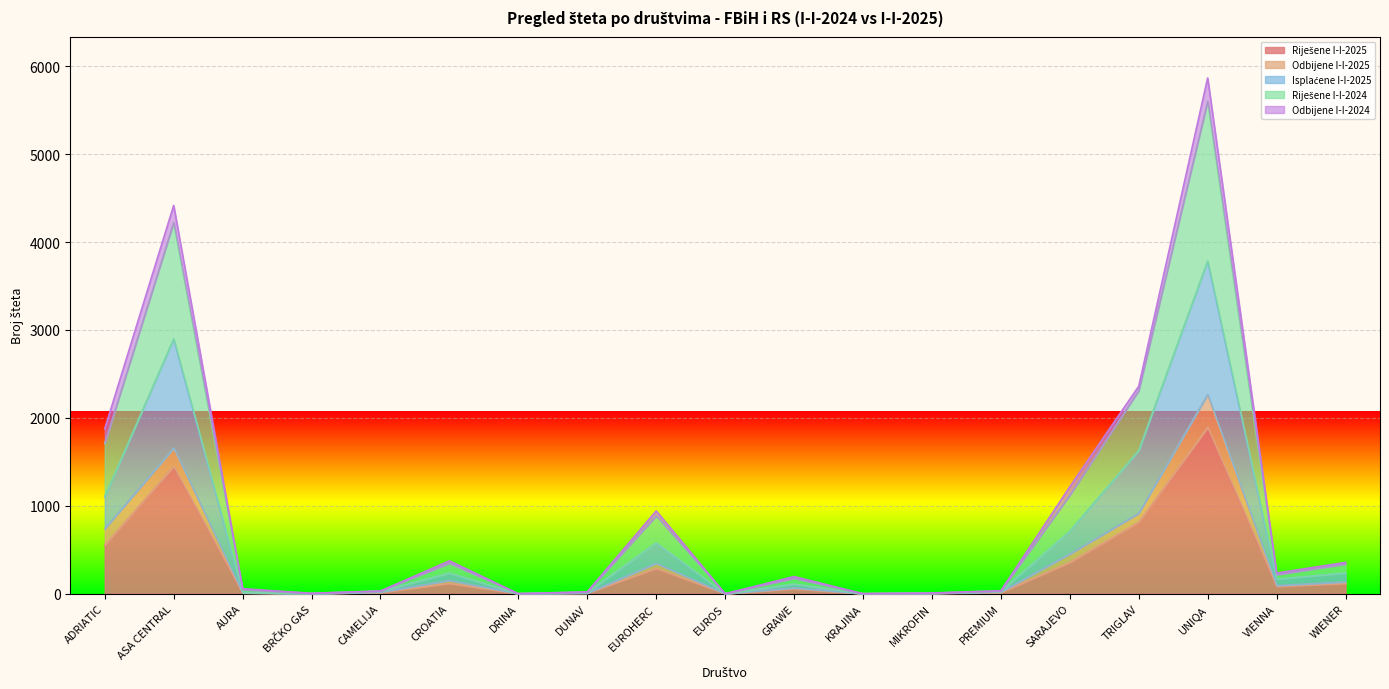

True or false: Riješene I-I-2024 and Isplaćene I-I-2025 intersect in this chart.

False